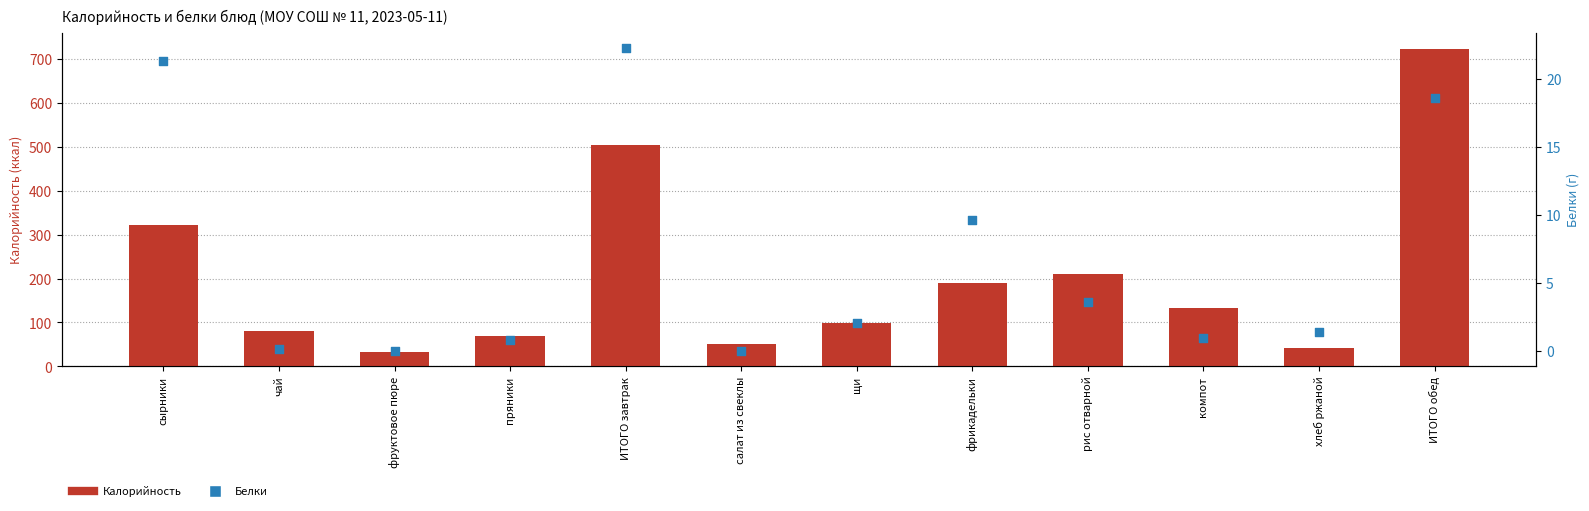

What is the total value across all series at щи?

101.9